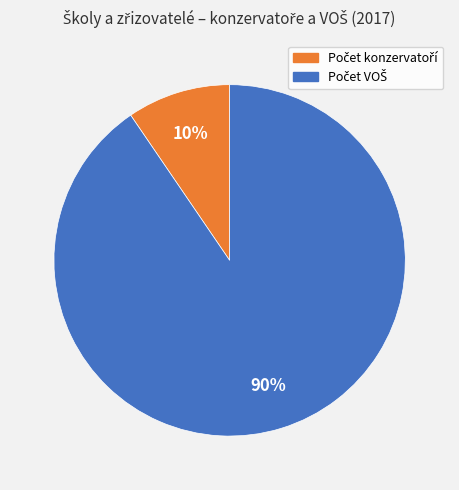

Is there a majority slice in this chart?

Yes